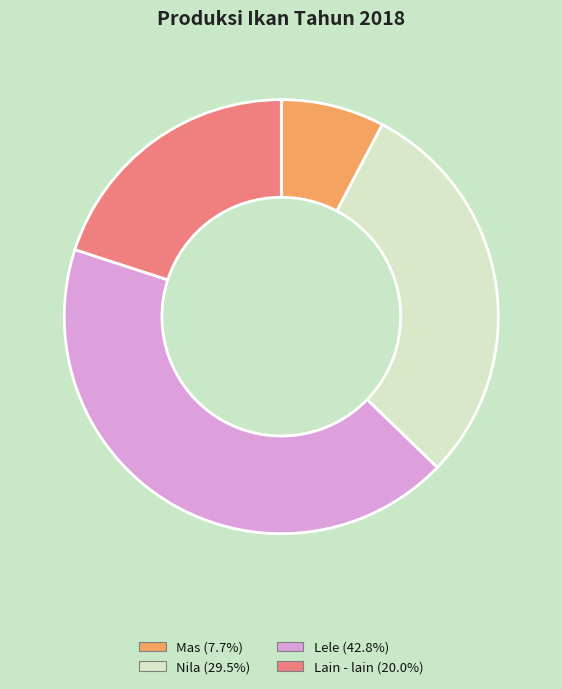

Rank the categories by value from highest to lowest.

Lele, Nila, Lain - lain, Mas